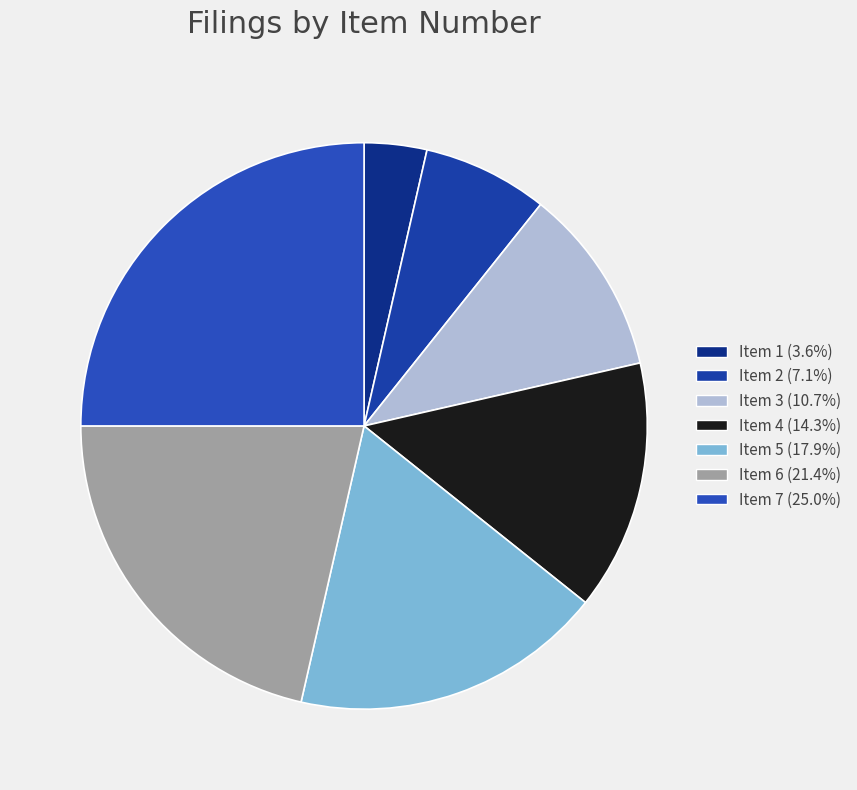

Do Item 5 and Item 4 together represent more than half of the pie?

No